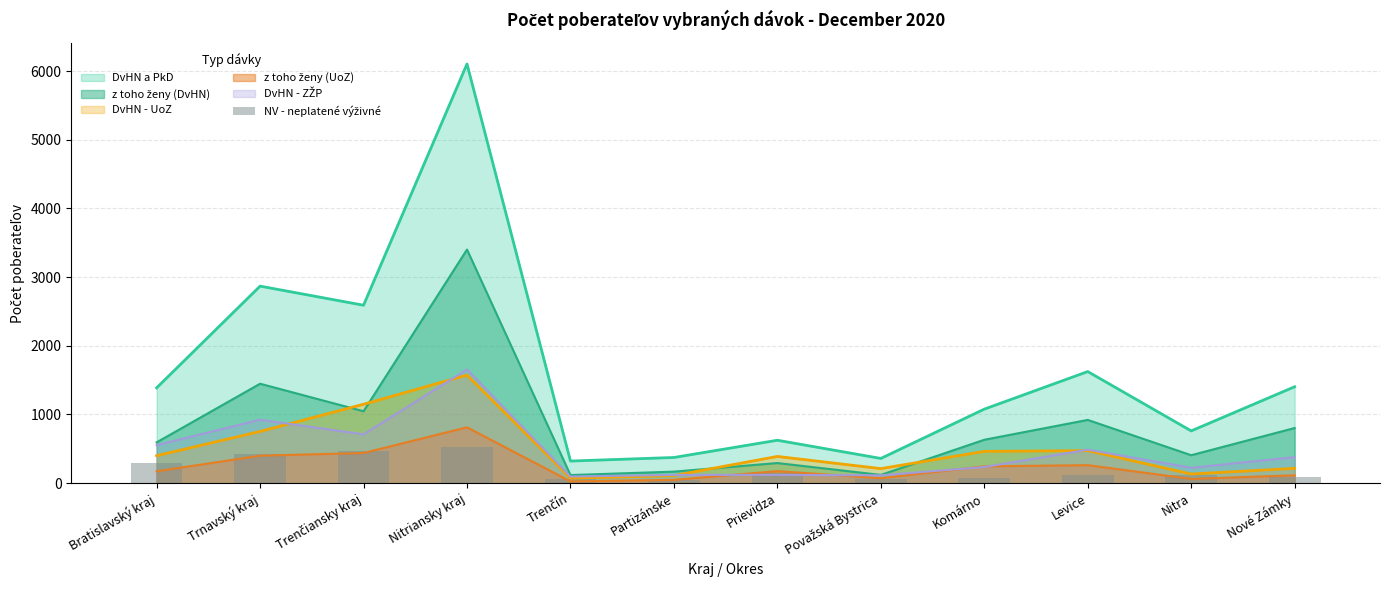

Is it true that DvHN - UoZ equals 1573 at Nitriansky kraj?

True